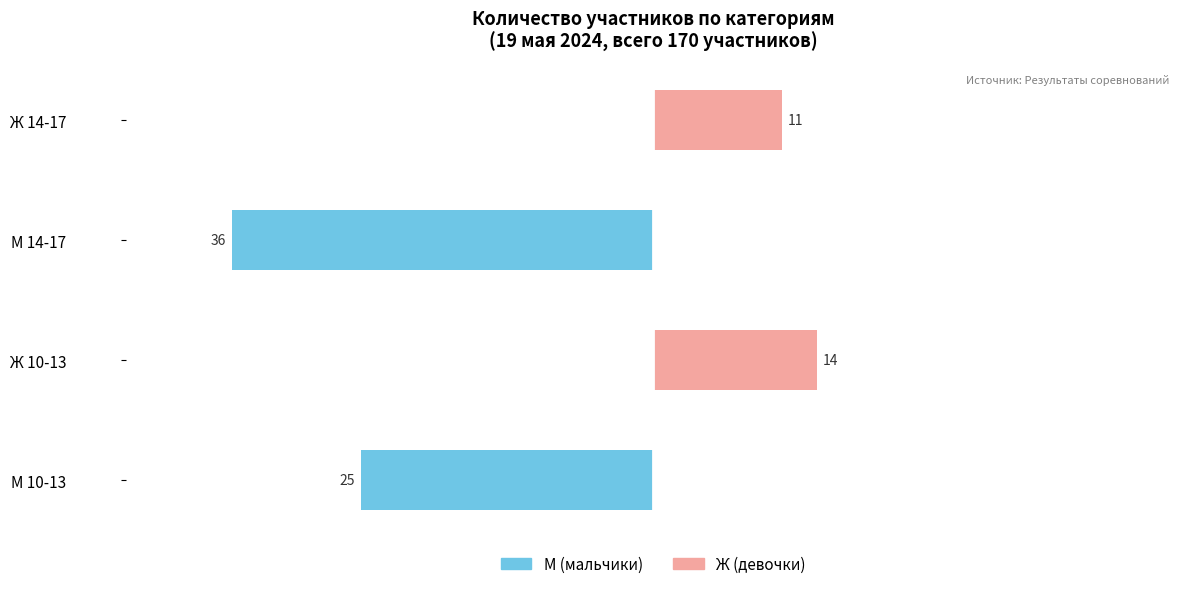

How many data points in М (мальчики) are less than 0?

2